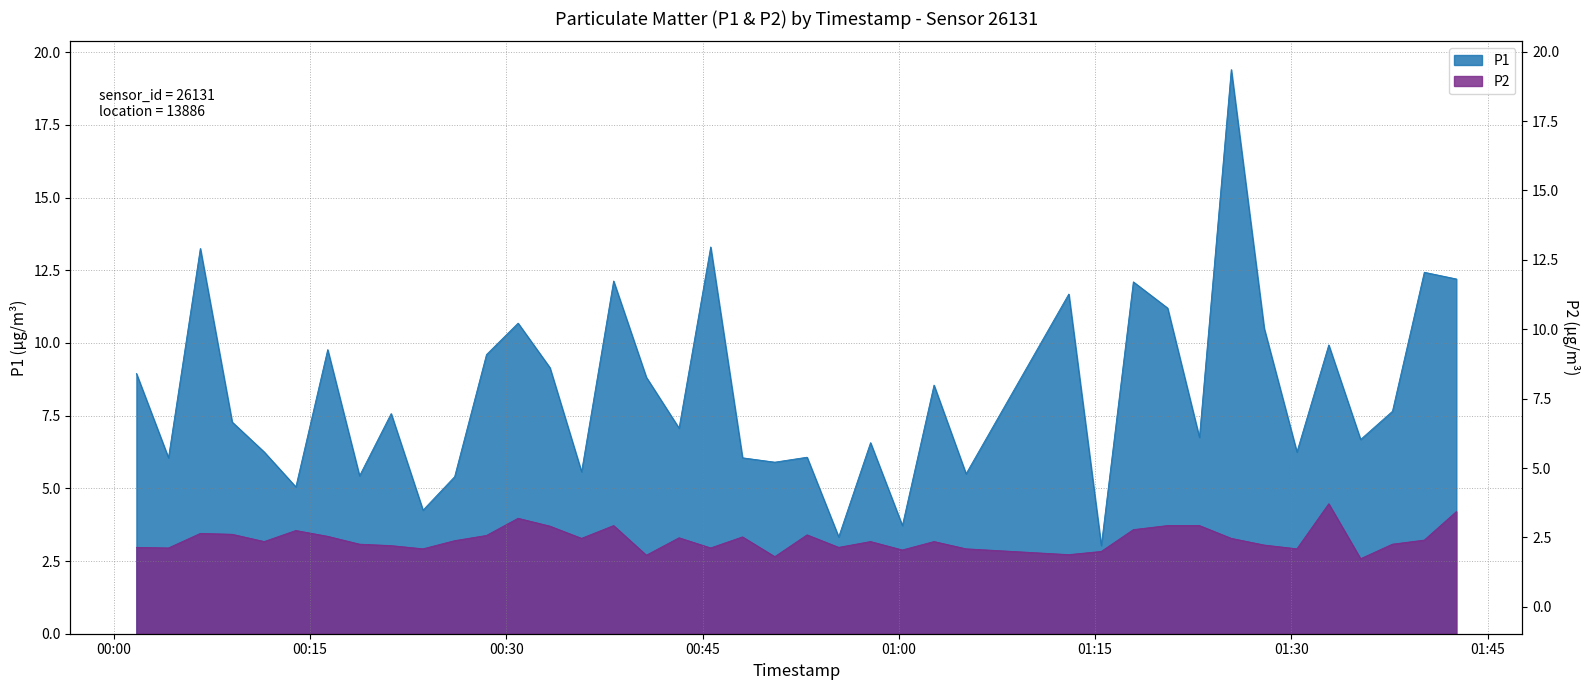

Which series has the widest spread of values?

P1